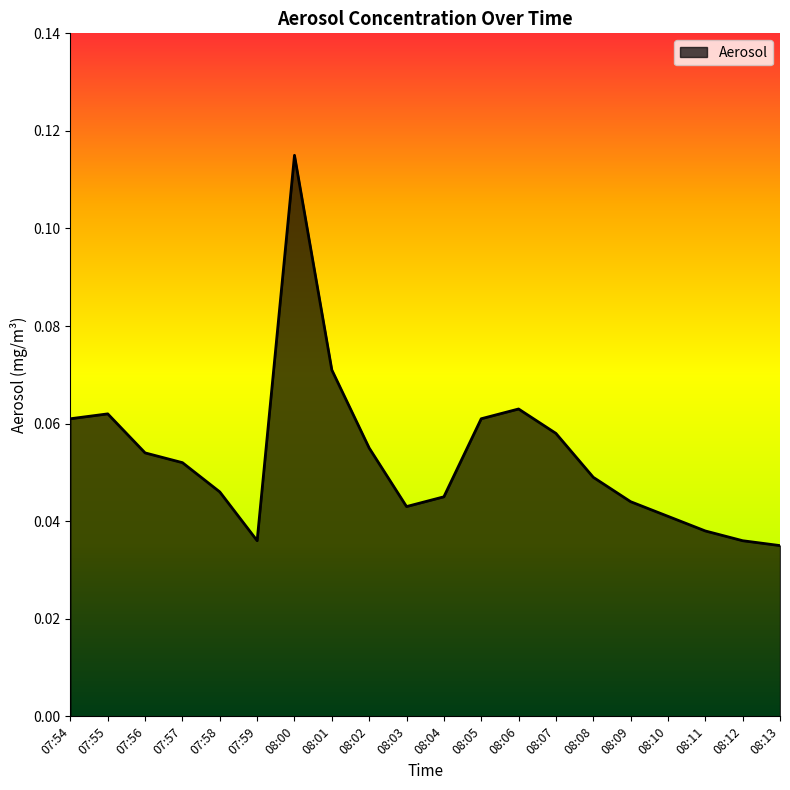

What is the change in value from 08:00 to 08:02?

-0.1